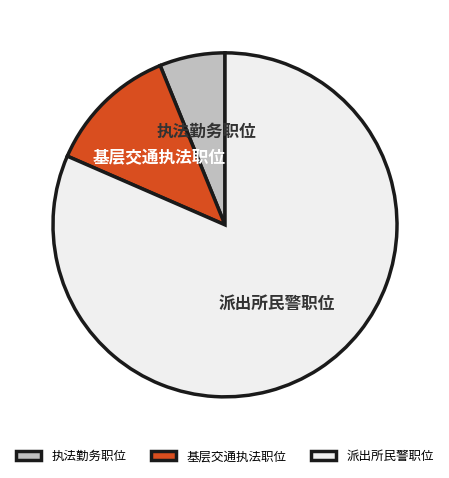

Which slice is the largest?

派出所民警职位